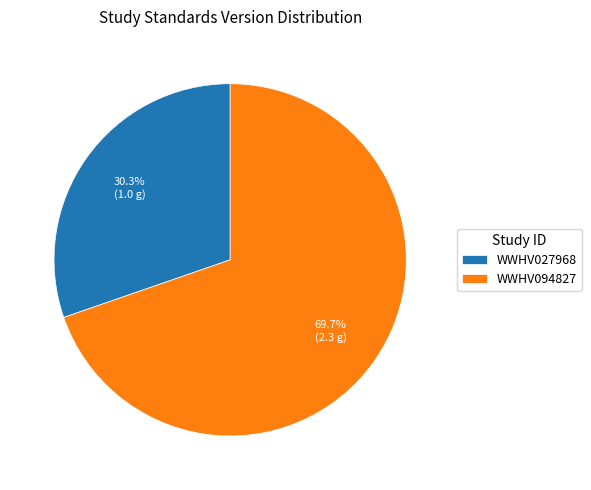

The WWHV094827 slice represents 70% of the pie. True or false?

True